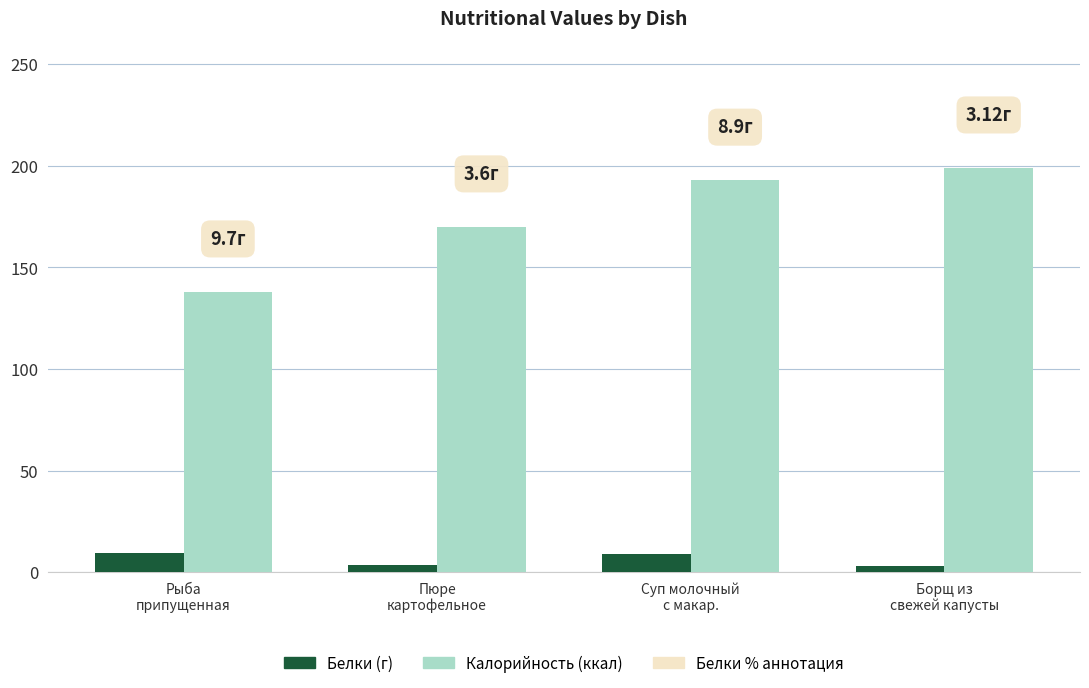

Rank the series by their average value, from highest to lowest.

Калорийность (ккал), Белки (г)